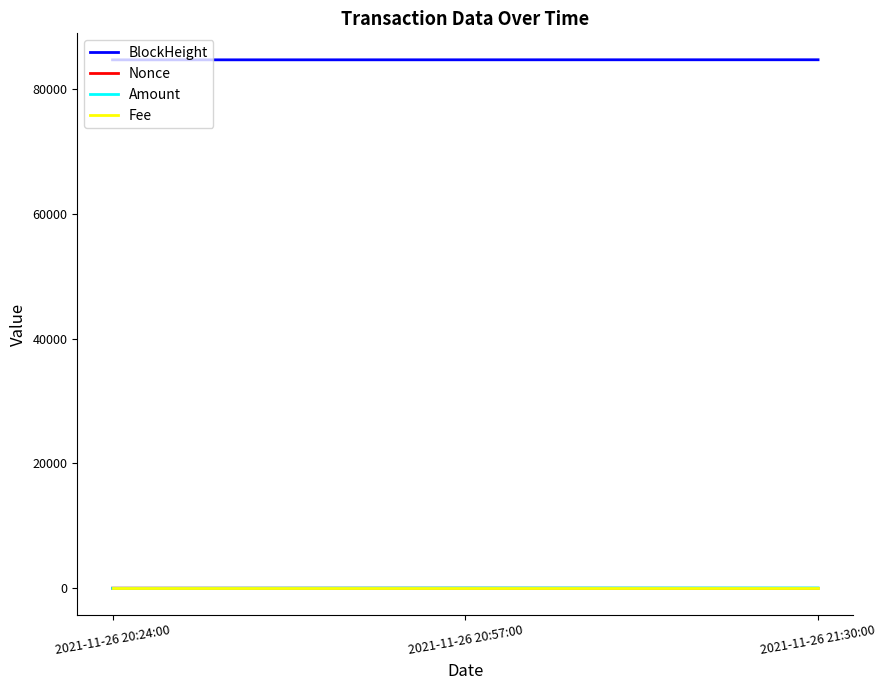

The value of BlockHeight at 2021-11-26 20:57:00 is 84658.0. True or false?

True